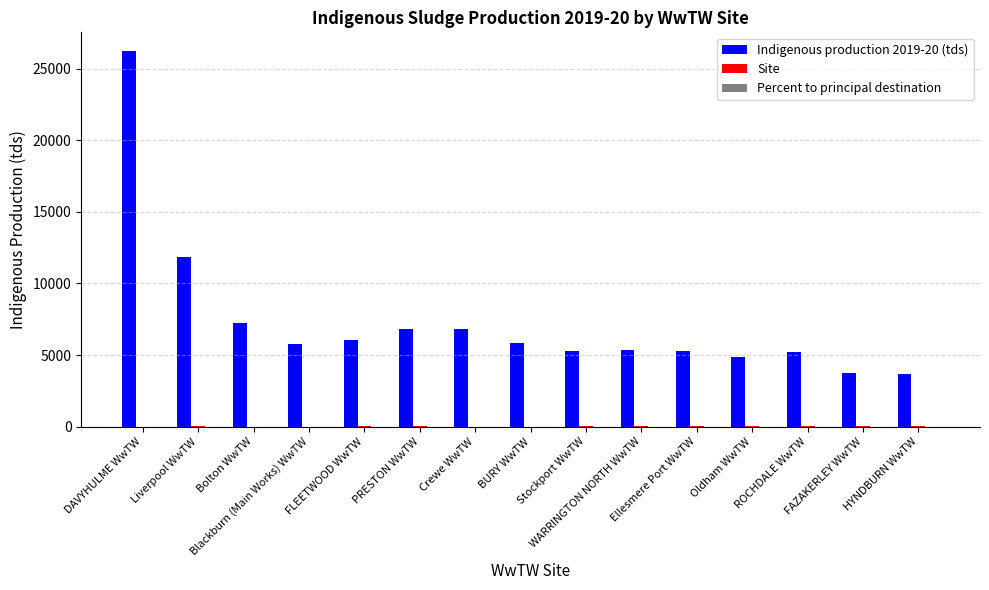

Which series has the widest spread of values?

Indigenous production 2019-20 (tds)